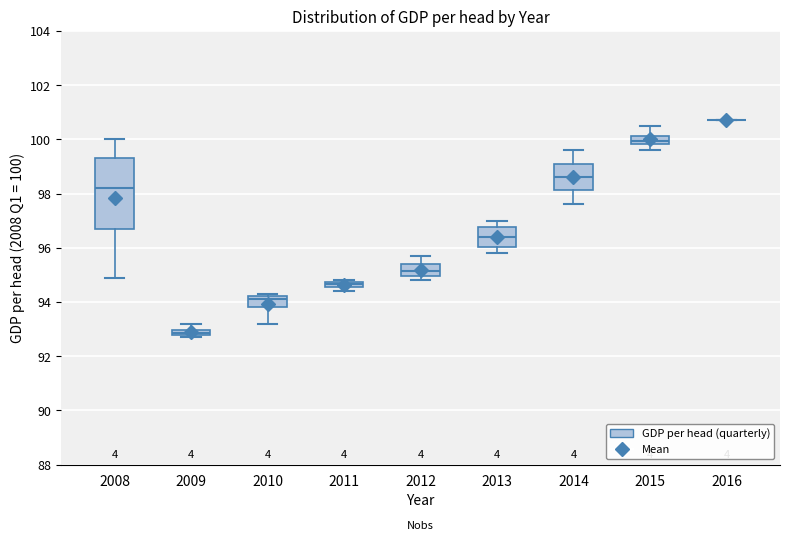

Where is the lower edge of the box at x = 2011 on the y-axis? The values are not printed on the chart, so give them approximately, as read against the axis.

94.6